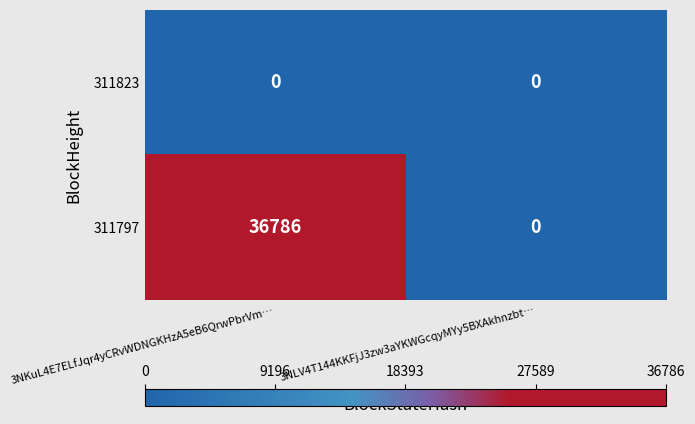

How many series are shown in this chart?

2